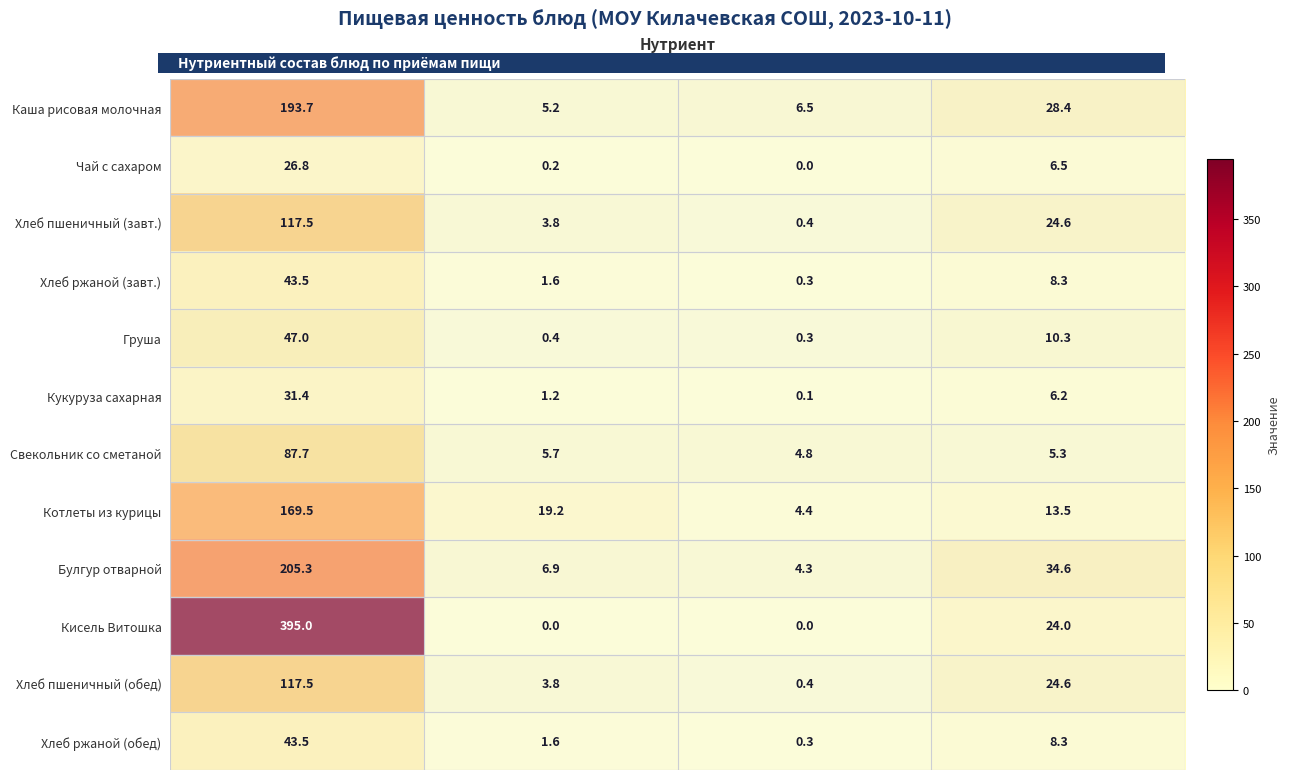

What is the total value across all series at Калорийность?

1478.4